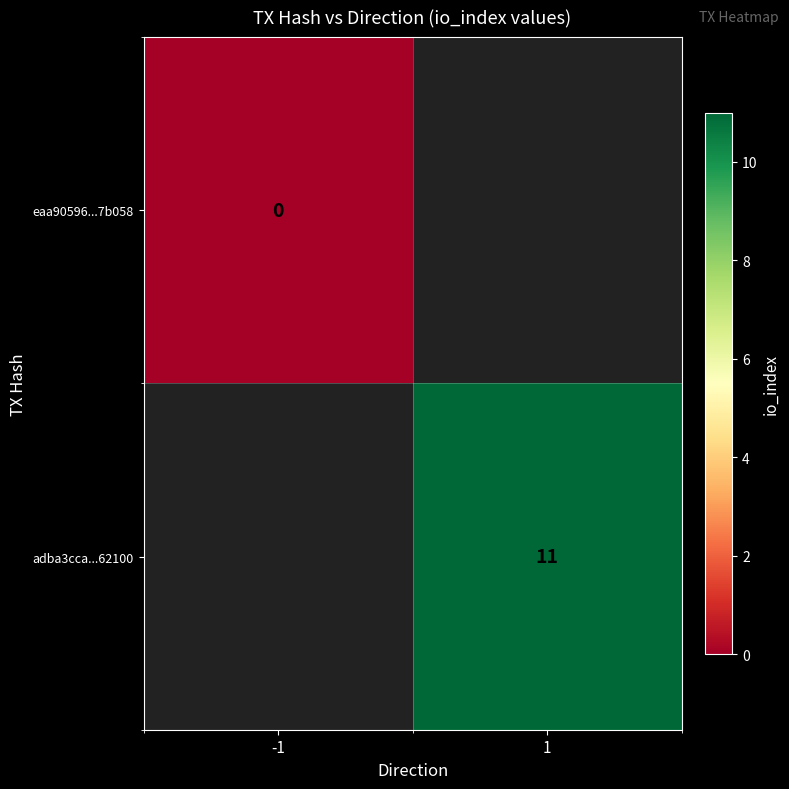

Which label corresponds to the smallest value in the chart?

-1